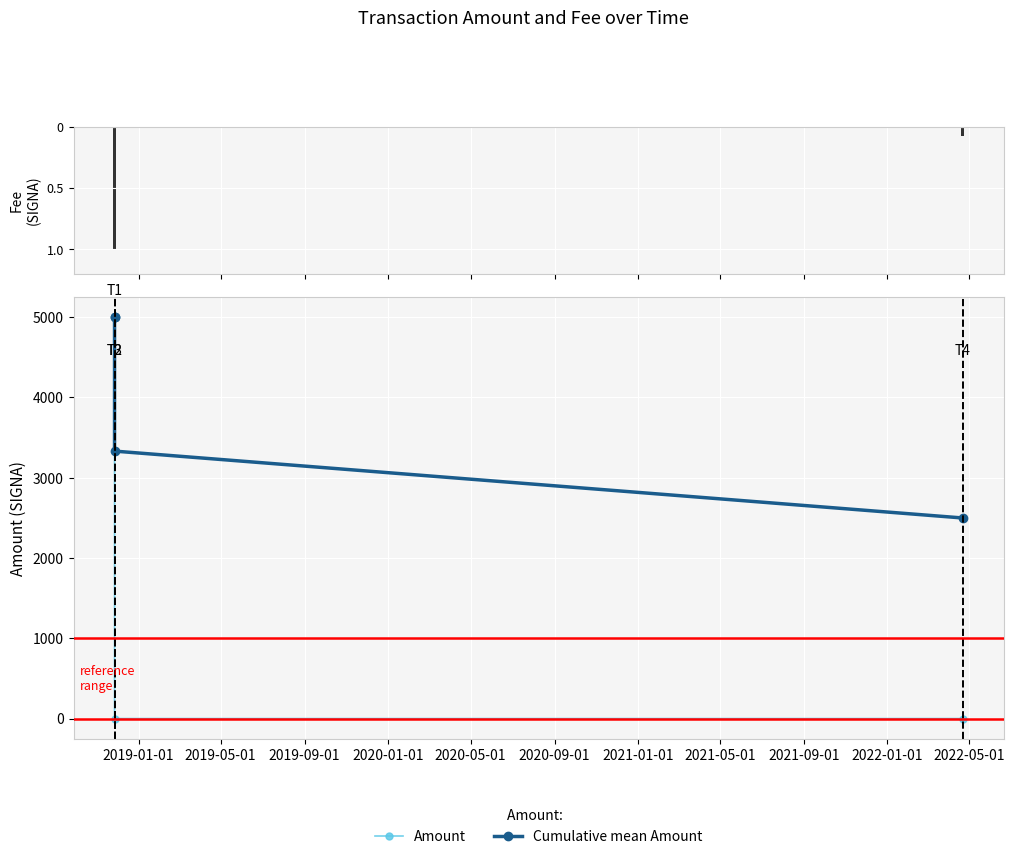

What is the difference between the maximum and minimum values in the Cumulative mean Amount series?

2498.7